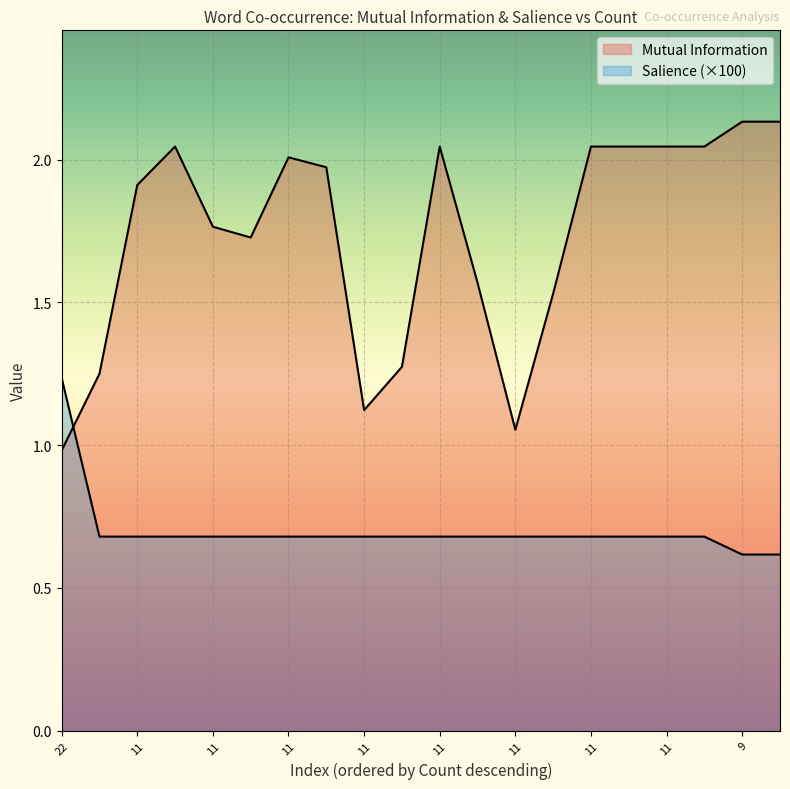

Read the Salience value at 11.

0.7